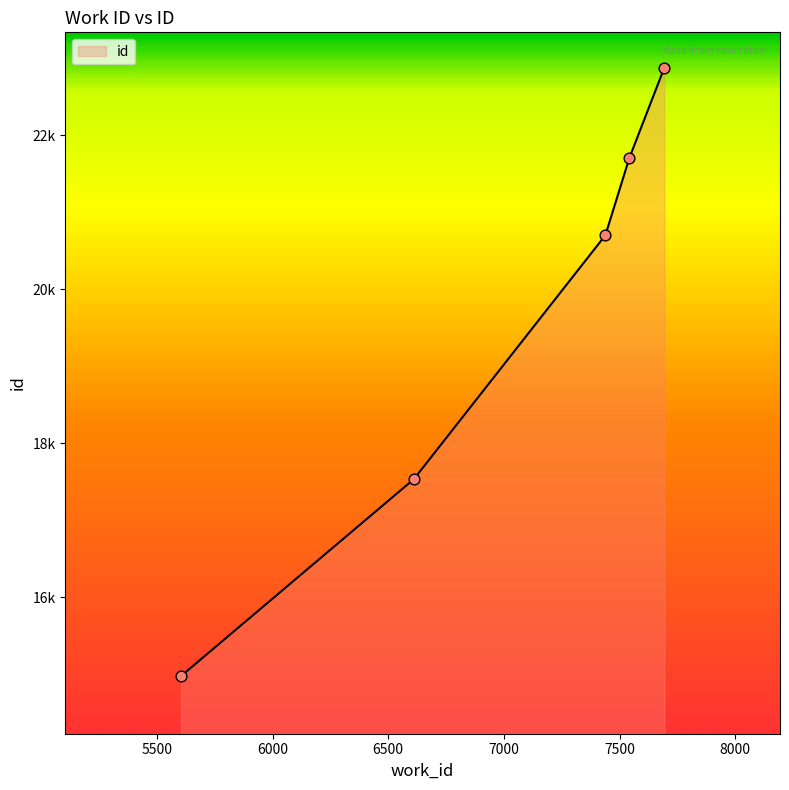

Approximately how many times larger is the value at 7439 compared to 7542?

1.0